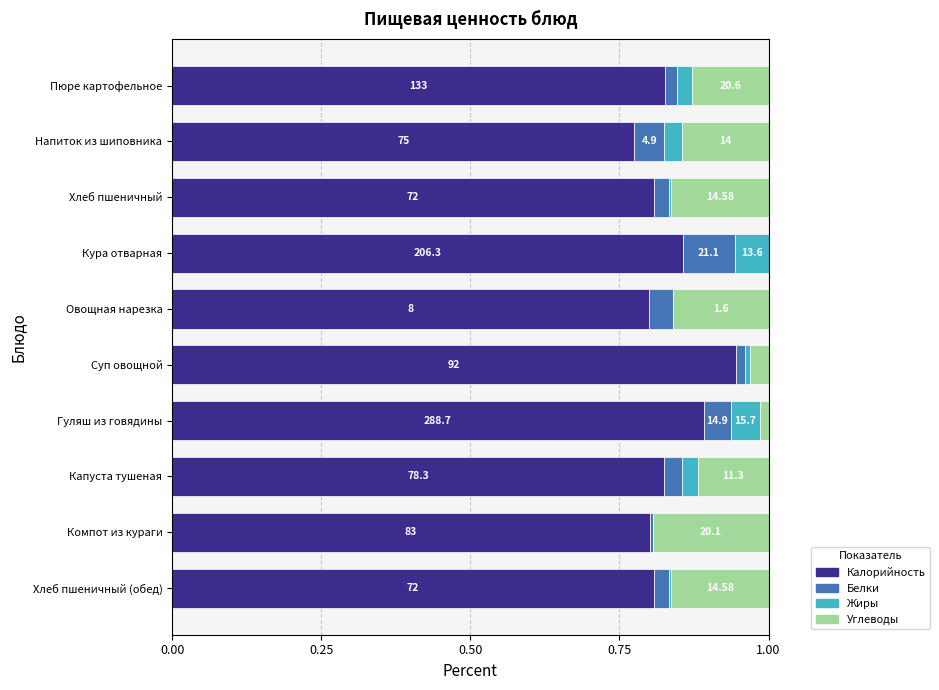

What are all the series names shown in the legend?

Калорийность, Белки, Жиры, Углеводы